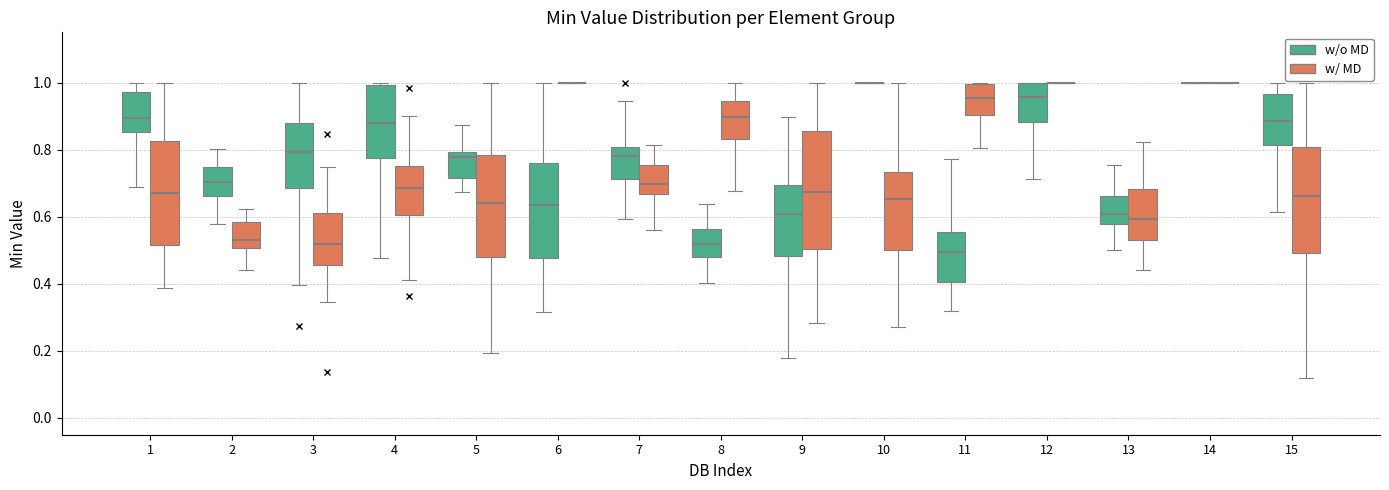

Reading left to right, transcribe this box plot: for each box, give where its median line is, the range the box spans, and where its two whiskers end, as read against the y-axis. The values are not printed on the chart, so give them approximately, as read against the axis.

1 (w/o MD): median 0.90, box 0.86 to 0.98, whiskers 0.68 to 1.00
1 (w/ MD): median 0.68, box 0.52 to 0.82, whiskers 0.38 to 1.00
2 (w/o MD): median 0.70, box 0.66 to 0.74, whiskers 0.58 to 0.80
2 (w/ MD): median 0.54, box 0.50 to 0.58, whiskers 0.44 to 0.62
3 (w/o MD): median 0.80, box 0.68 to 0.88, whiskers 0.40 to 1.00
3 (w/ MD): median 0.52, box 0.46 to 0.62, whiskers 0.34 to 0.74
4 (w/o MD): median 0.88, box 0.78 to 1.00, whiskers 0.48 to 1.00 (just above the box's upper edge)
4 (w/ MD): median 0.68, box 0.60 to 0.76, whiskers 0.42 to 0.90
5 (w/o MD): median 0.78, box 0.72 to 0.80, whiskers 0.68 to 0.88
5 (w/ MD): median 0.64, box 0.48 to 0.78, whiskers 0.20 to 1.00
6 (w/o MD): median 0.64, box 0.48 to 0.76, whiskers 0.32 to 1.00
6 (w/ MD): box collapsed to a line at 1.00, whiskers 1.00 to 1.00
7 (w/o MD): median 0.78, box 0.72 to 0.80, whiskers 0.60 to 0.94
7 (w/ MD): median 0.70, box 0.66 to 0.76, whiskers 0.56 to 0.82
8 (w/o MD): median 0.52, box 0.48 to 0.56, whiskers 0.40 to 0.64
8 (w/ MD): median 0.90, box 0.84 to 0.94, whiskers 0.68 to 1.00
9 (w/o MD): median 0.60, box 0.48 to 0.70, whiskers 0.18 to 0.90
9 (w/ MD): median 0.68, box 0.50 to 0.86, whiskers 0.28 to 1.00
10 (w/o MD): box collapsed to a line at 1.00, whiskers 1.00 to 1.00
10 (w/ MD): median 0.66, box 0.50 to 0.74, whiskers 0.28 to 1.00
11 (w/o MD): median 0.50, box 0.40 to 0.56, whiskers 0.32 to 0.78
11 (w/ MD): median 0.96, box 0.90 to 1.00, whiskers 0.80 to 1.00
12 (w/o MD): median 0.96, box 0.88 to 1.00, whiskers 0.72 to 1.00
12 (w/ MD): box collapsed to a line at 1.00, whiskers 1.00 to 1.00
13 (w/o MD): median 0.60, box 0.58 to 0.66, whiskers 0.50 to 0.76
13 (w/ MD): median 0.60, box 0.54 to 0.68, whiskers 0.44 to 0.82
14 (w/o MD): box collapsed to a line at 1.00, whiskers 1.00 to 1.00
14 (w/ MD): box collapsed to a line at 1.00, whiskers 1.00 to 1.00
15 (w/o MD): median 0.88, box 0.82 to 0.96, whiskers 0.62 to 1.00
15 (w/ MD): median 0.66, box 0.50 to 0.80, whiskers 0.12 to 1.00